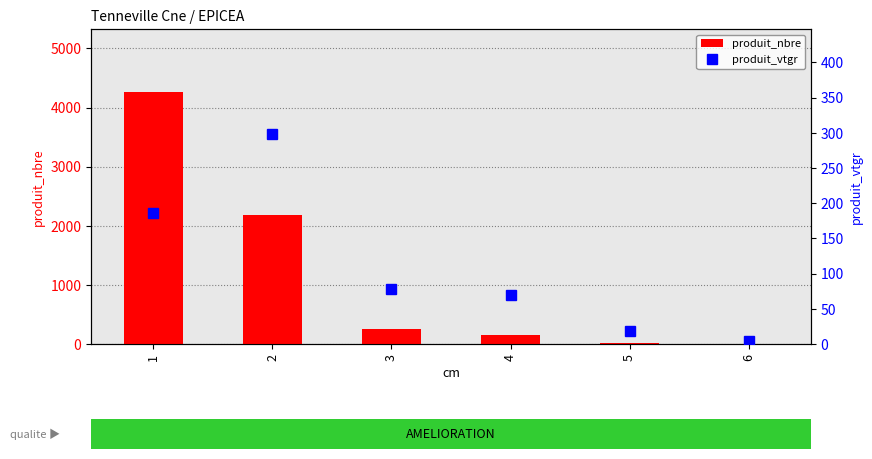

How many data points in produit_nbre are less than 262?

3